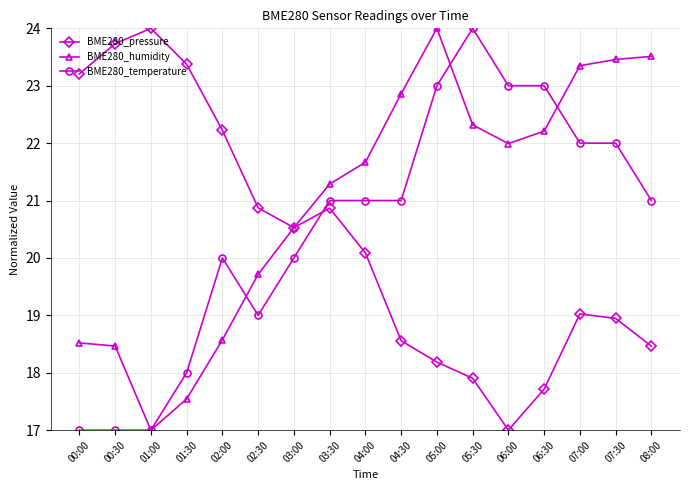

Reading left to right, list all the values displayed in this chart.

BME280_pressure: 00:00=23.2	00:30=23.7	01:00=24.0	01:30=23.4	02:00=22.2	02:30=20.9	03:00=20.5	03:30=20.9	04:00=20.1	04:30=18.6	05:00=18.2	05:30=17.9	06:00=17.0	06:30=17.7	07:00=19.0	07:30=18.9	08:00=18.5
BME280_humidity: 00:00=18.5	00:30=18.5	01:00=17.0	01:30=17.5	02:00=18.6	02:30=19.7	03:00=20.5	03:30=21.3	04:00=21.7	04:30=22.9	05:00=24.0	05:30=22.3	06:00=22.0	06:30=22.2	07:00=23.3	07:30=23.5	08:00=23.5
BME280_temperature: 00:00=17.0	00:30=17.0	01:00=17.0	01:30=18.0	02:00=20.0	02:30=19.0	03:00=20.0	03:30=21.0	04:00=21.0	04:30=21.0	05:00=23.0	05:30=24.0	06:00=23.0	06:30=23.0	07:00=22.0	07:30=22.0	08:00=21.0